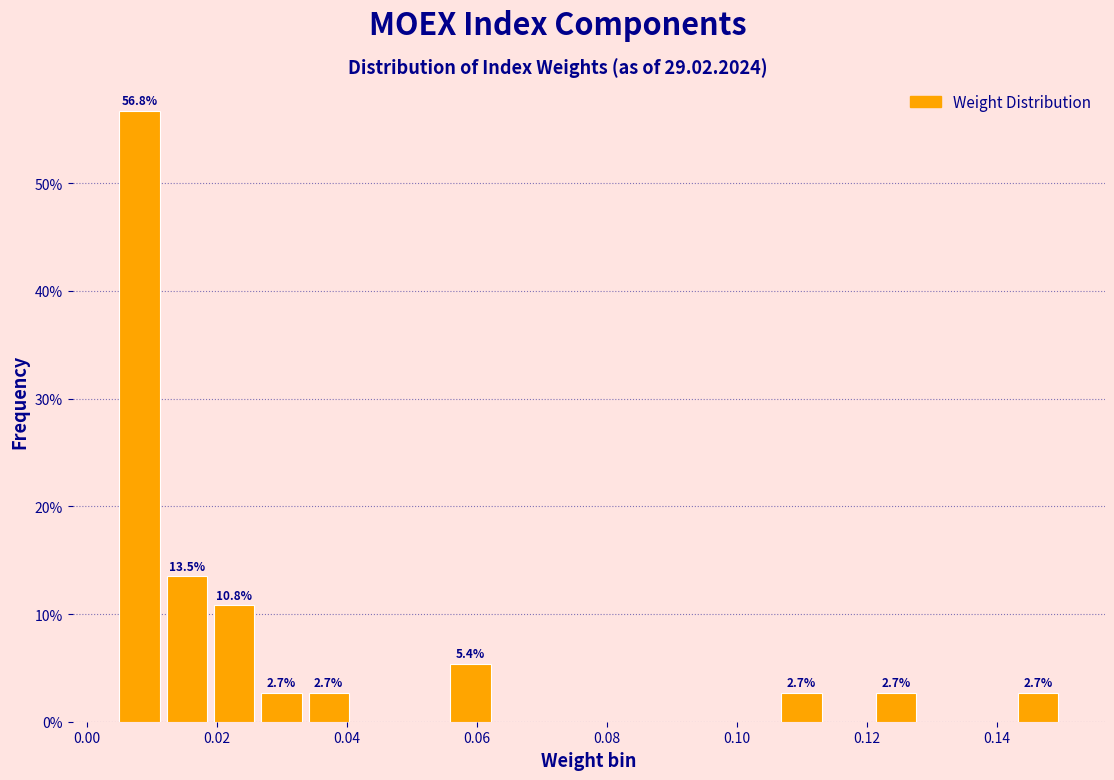

Around what value on the x-axis is the tallest bar? Give the approximate position of its centre, as read against the axis.

0.008